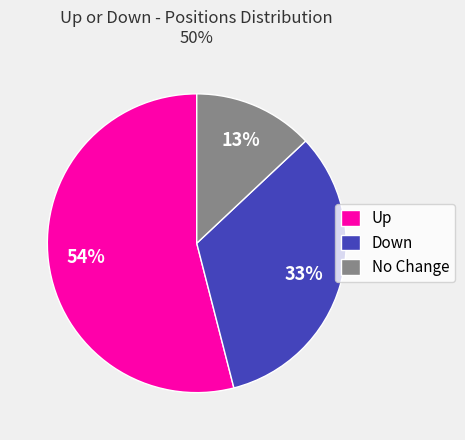

Is the sum of Down and No Change greater than half?

No